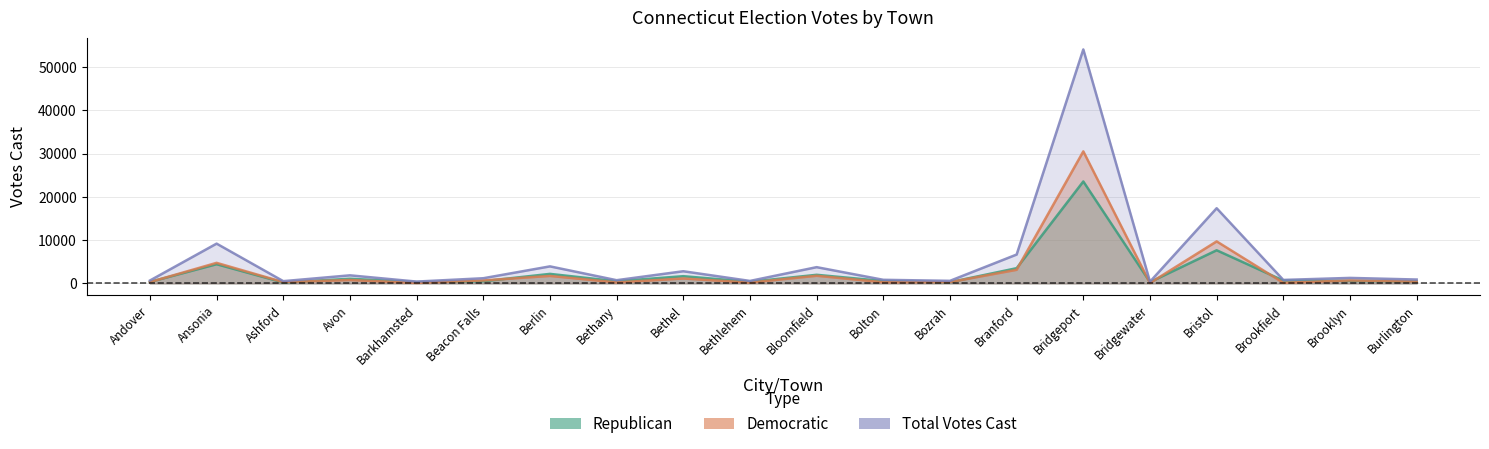

Is the value of Republican at Brookfield greater than the value of Total Votes Cast at Ashford?

Yes